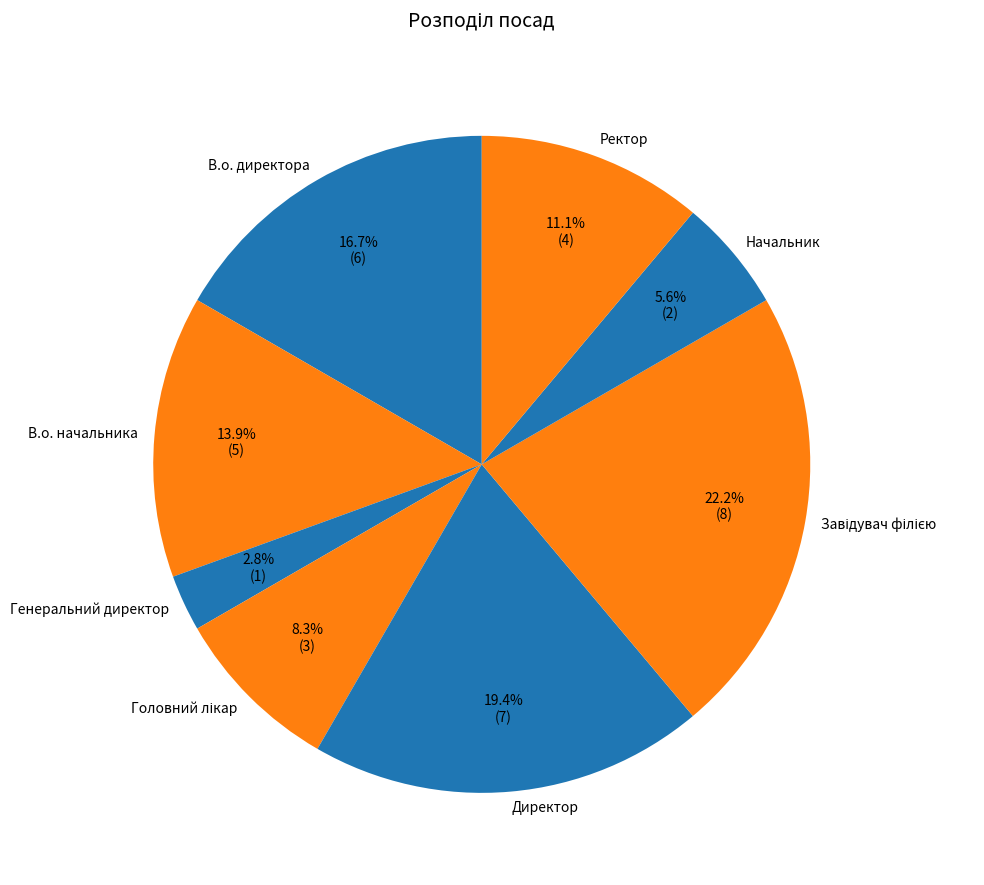

How many segments does this pie chart have?

8